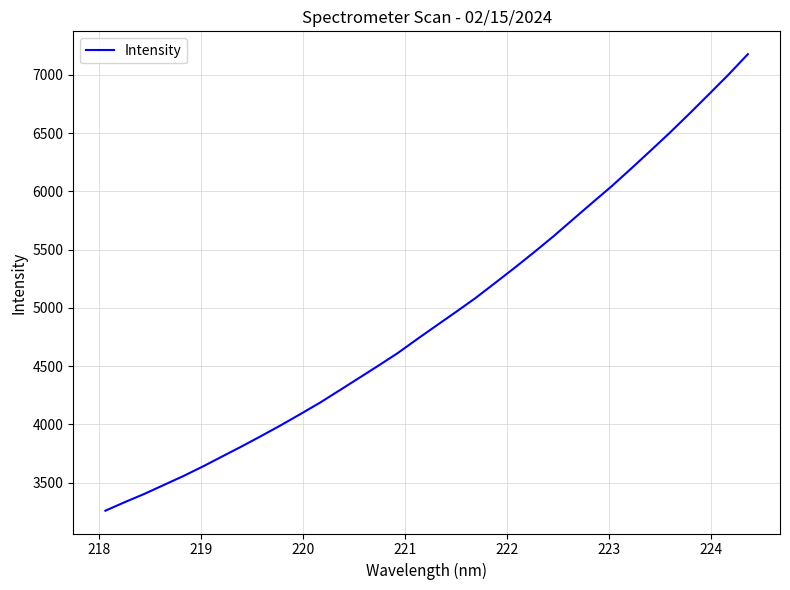

What is the sum of all values?

167892.2